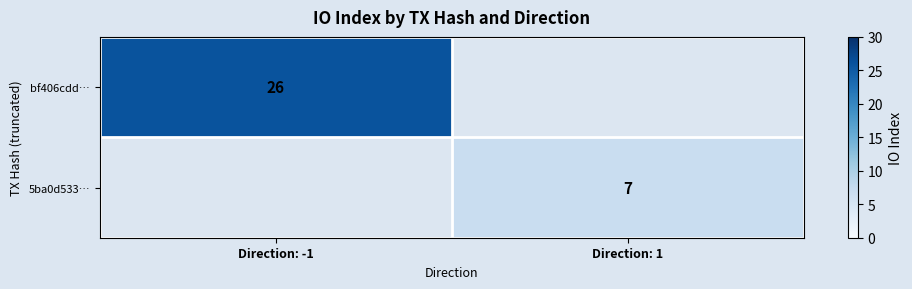

The value of bf406cdd… at Direction: -1 is 13. True or false?

False